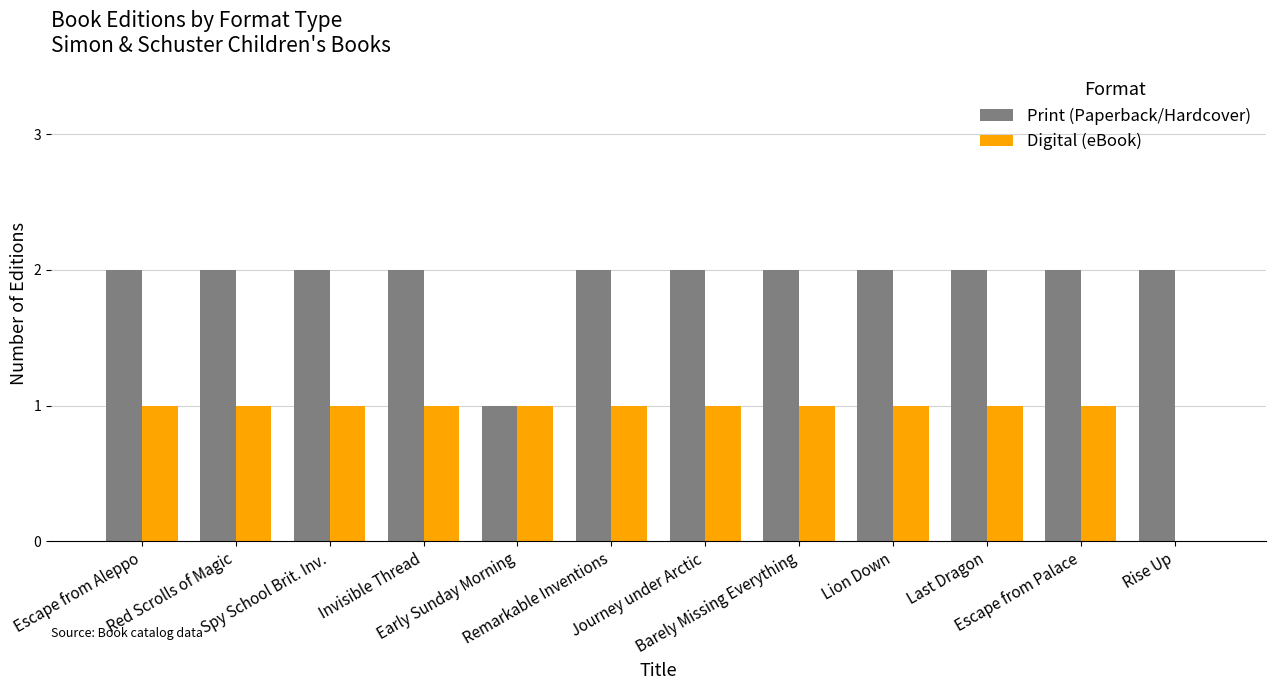

What is the sum of all Digital (eBook) values?

11